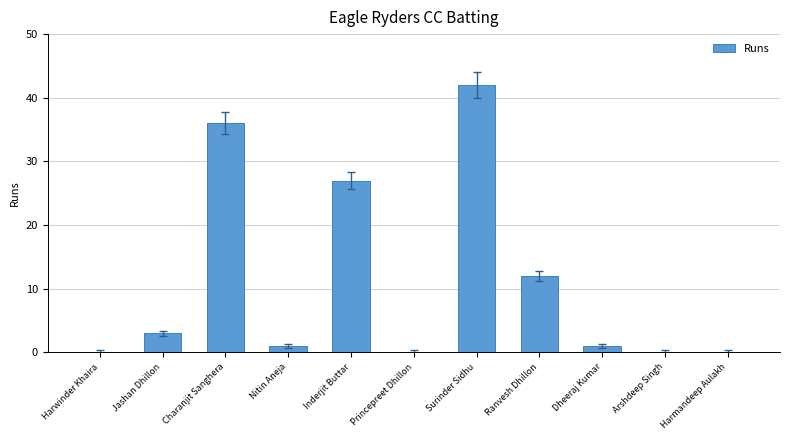

Reading left to right, list all the values displayed in this chart.

Harwinder Khaira=0	Jashan Dhillon=3	Charanjit Sanghera=36	Nitin Aneja=1	Inderjit Buttar=27	Princepreet Dhillon=0	Surinder Sidhu=42	Ranvesh Dhillon=12	Dheeraj Kumar=1	Arshdeep Singh=0	Harmandeep Aulakh=0